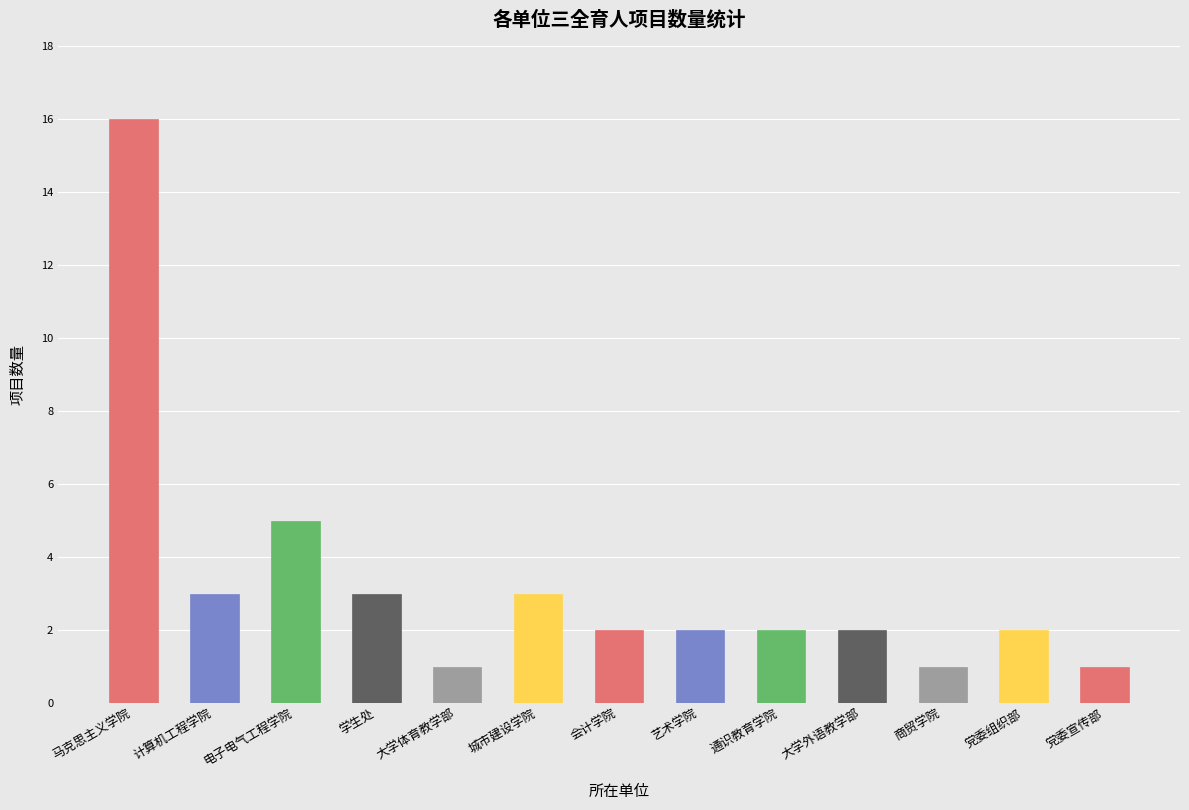

Which category has the highest value across all series?

马克思主义学院